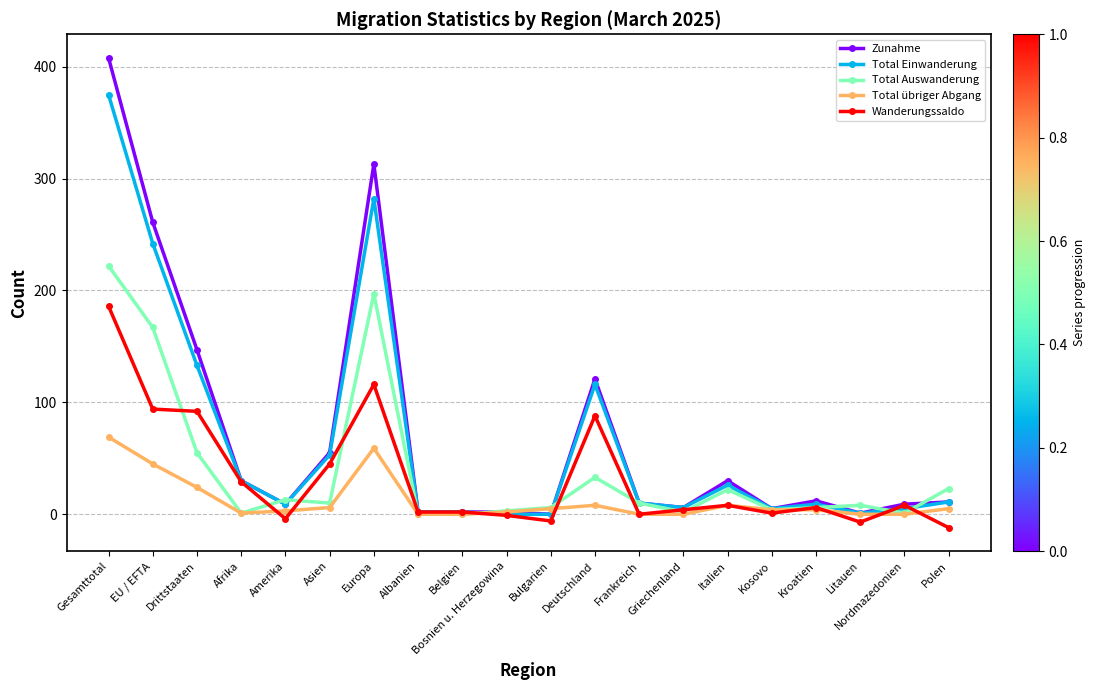

What are all the series names shown in the legend?

Zunahme, Total Einwanderung, Total Auswanderung, Total übriger Abgang, Wanderungssaldo